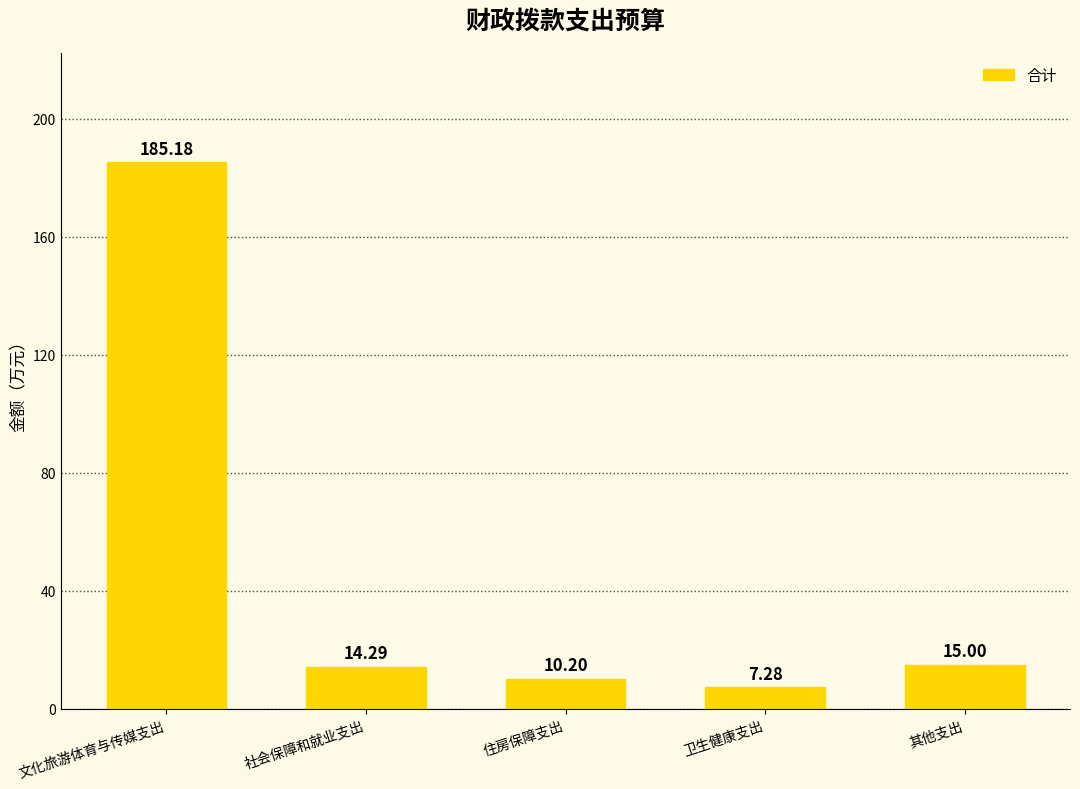

How many bars are there in total?

5